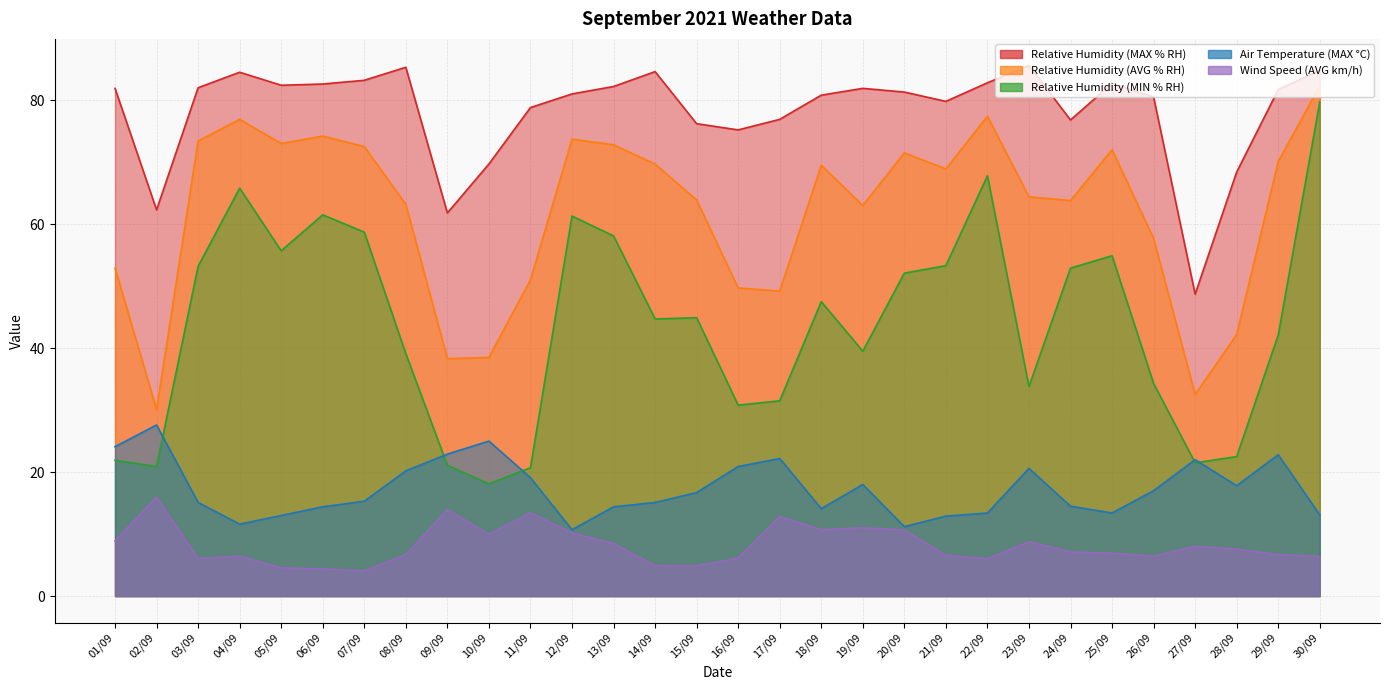

Which series has the largest total across all categories?

Relative Humidity (MAX % RH)